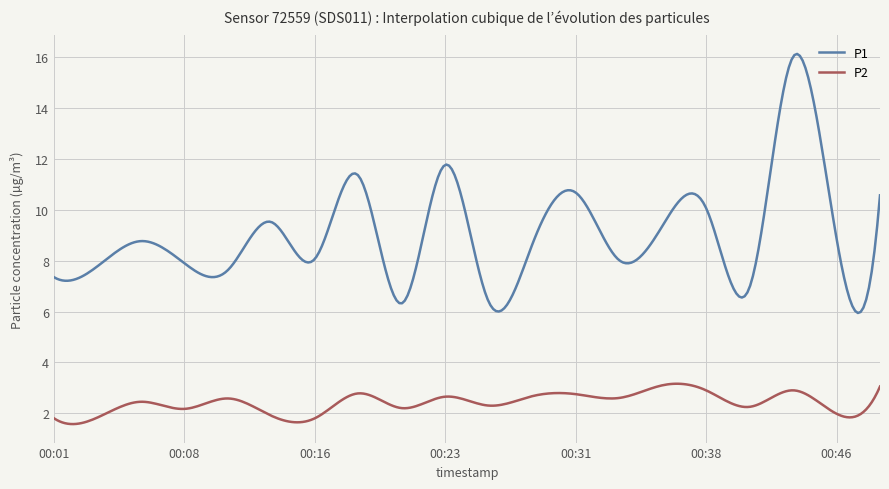

What are all the series names shown in the legend?

P1, P2